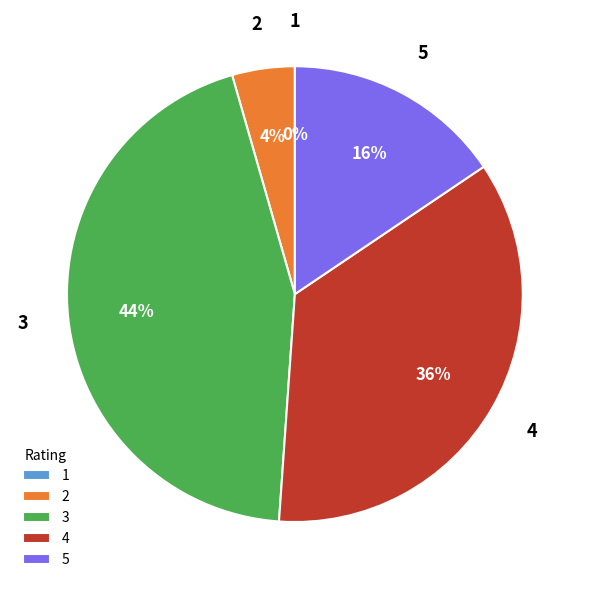

Count the number of slices in the pie.

5